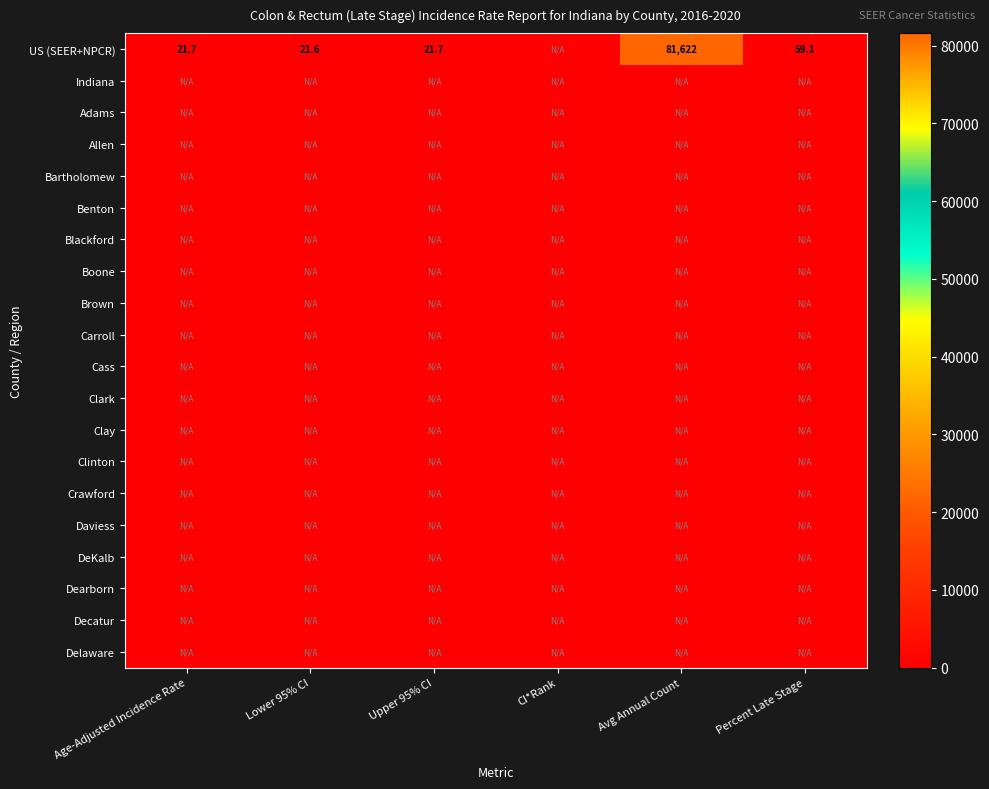

True or false: Dearborn has a value of 0.0 at Upper 95% CI.

True